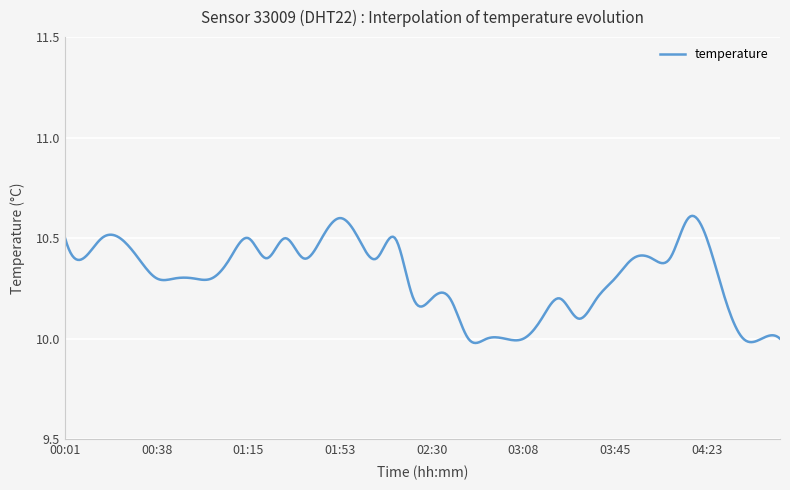

What is the difference between the maximum and minimum values?

0.6